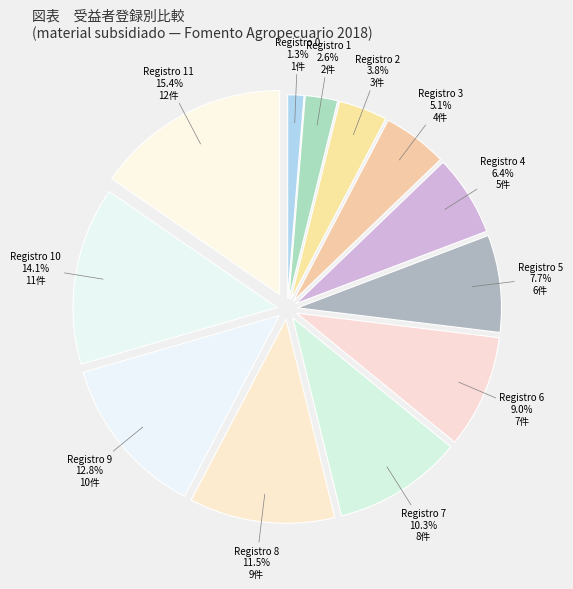

Rank the categories by value from lowest to highest.

Registro 0, Registro 1, Registro 2, Registro 3, Registro 4, Registro 5, Registro 6, Registro 7, Registro 8, Registro 9, Registro 10, Registro 11